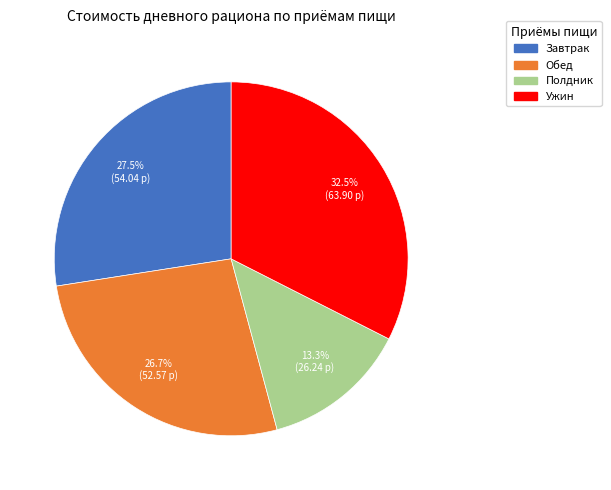

How much of the chart is everything except Обед?

73.3%